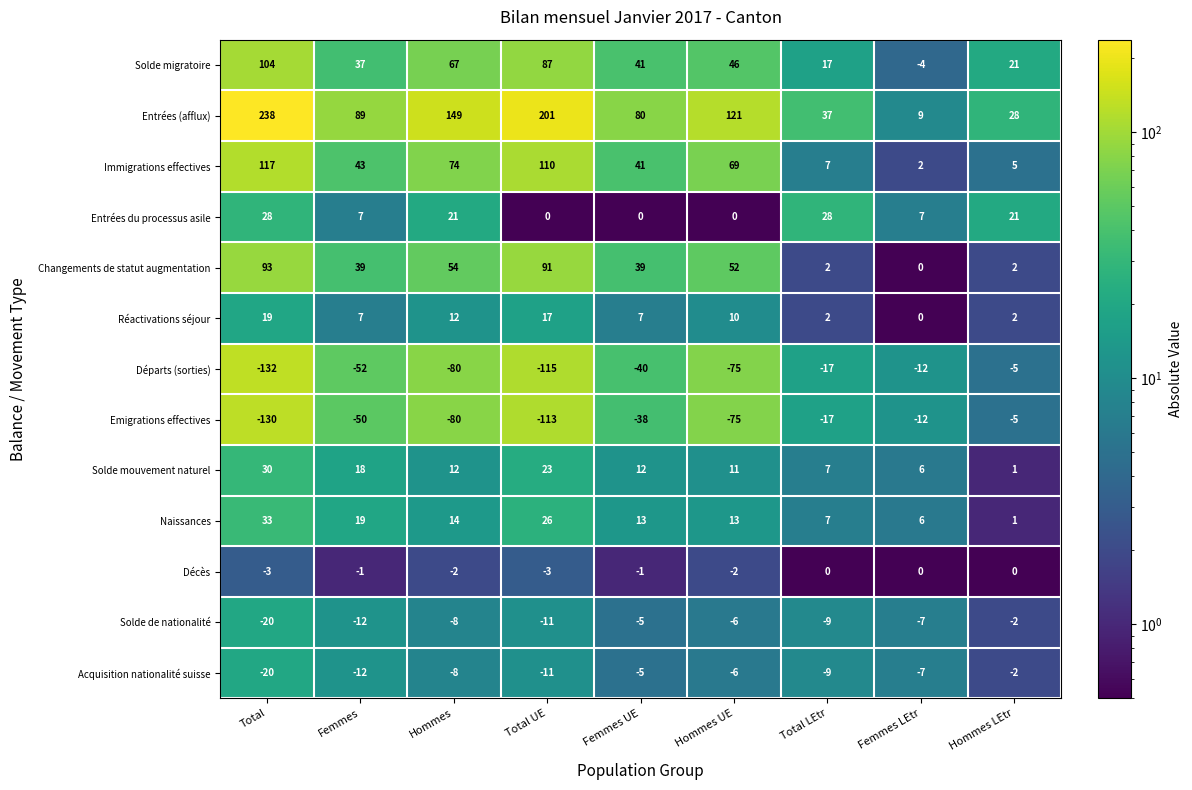

The value of Immigrations effectives at Femmes LEtr is 1. True or false?

False